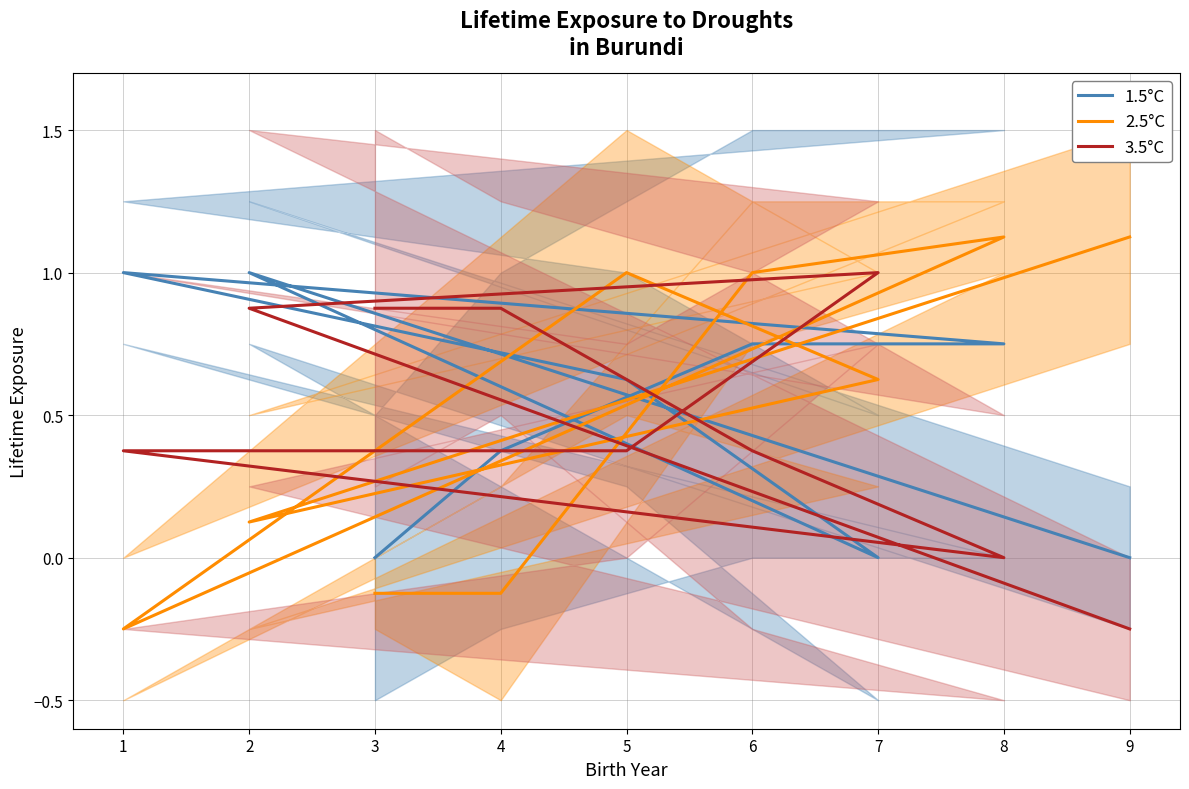

Between 5 and 4, which series saw the biggest shift?

2.5°C